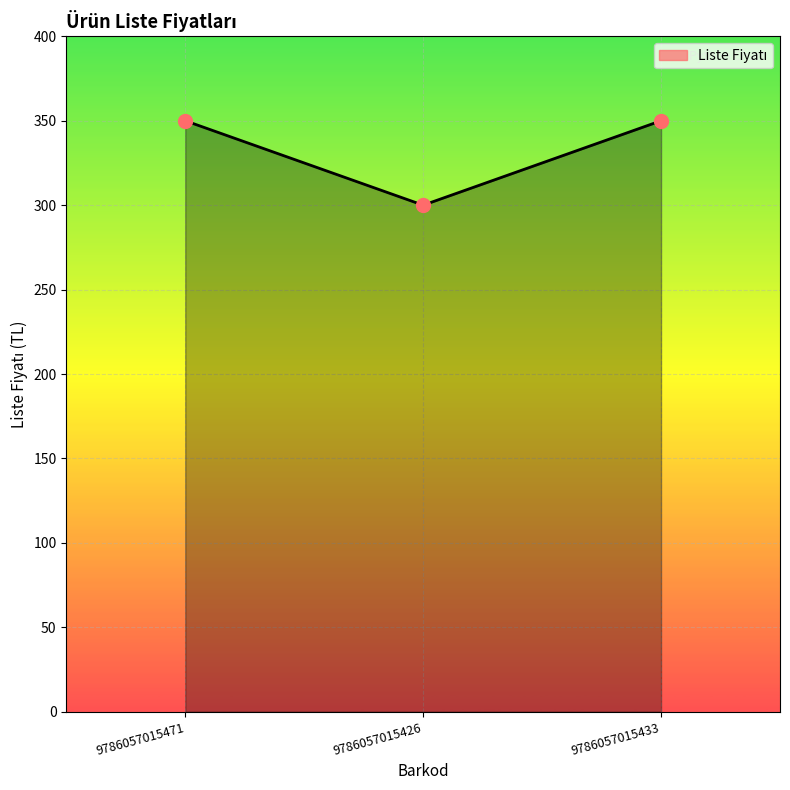

At which category does the chart reach its minimum across all series?

9786057015426